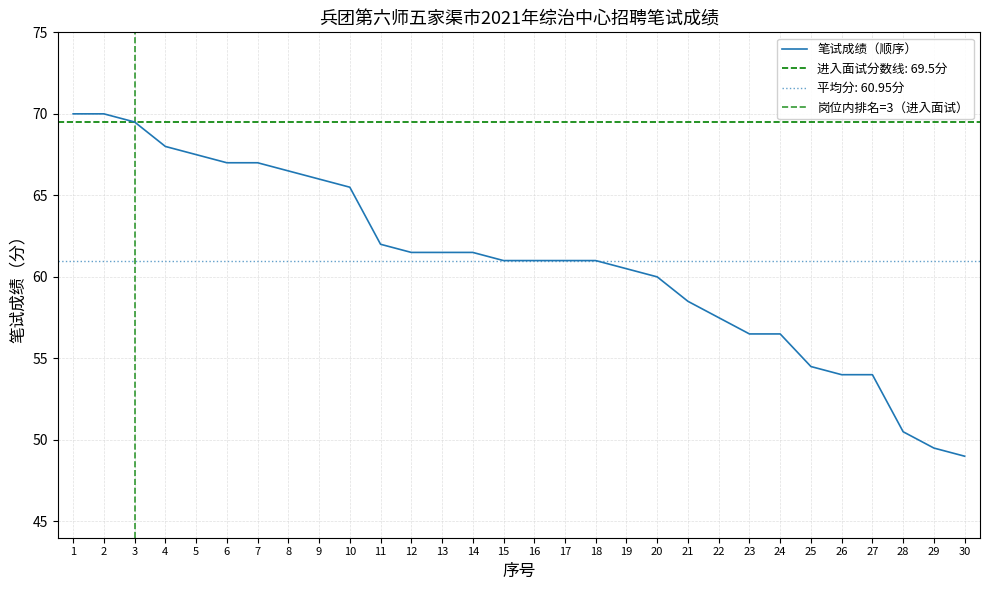

The chart shows a value of 19.7 at 1. True or false?

False